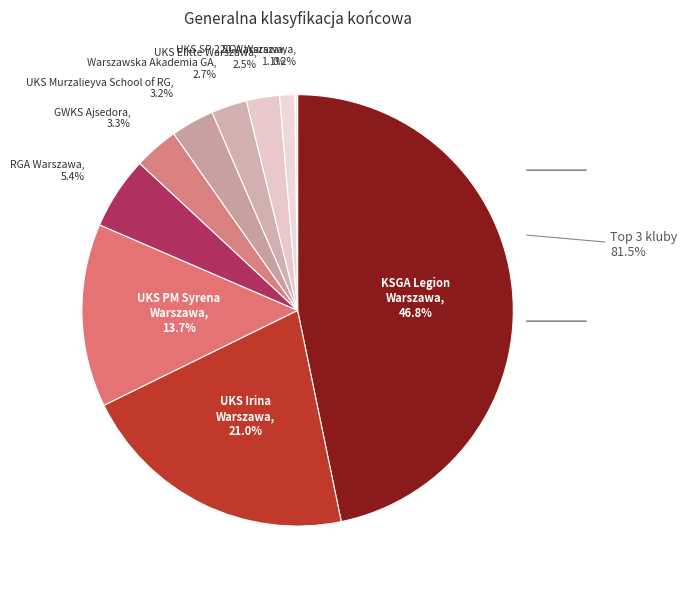

The UKS SP 220 Warszawa slice represents 1% of the pie. True or false?

True